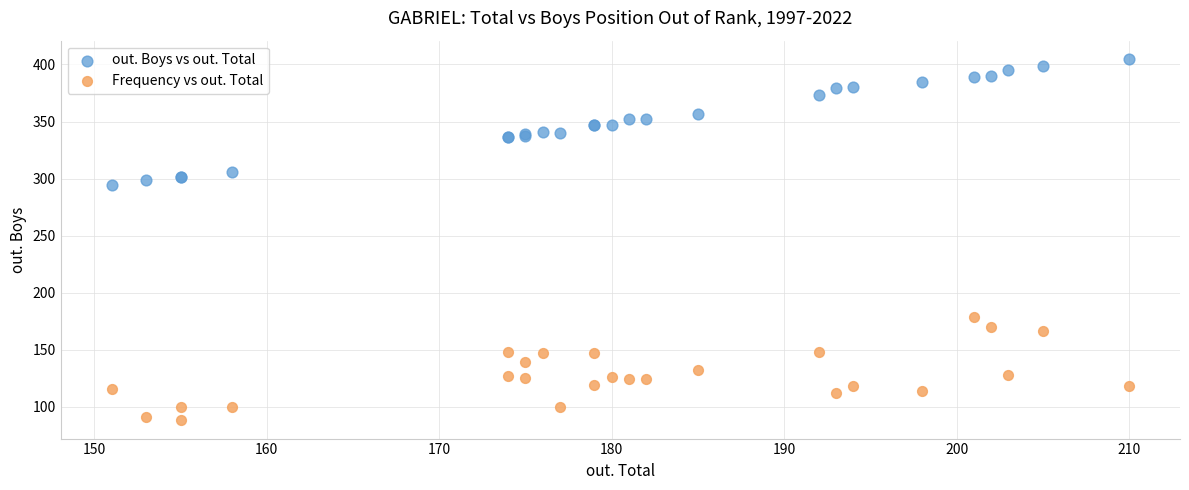

Which series has the largest Y range (max minus min)?

out. Boys vs out. Total